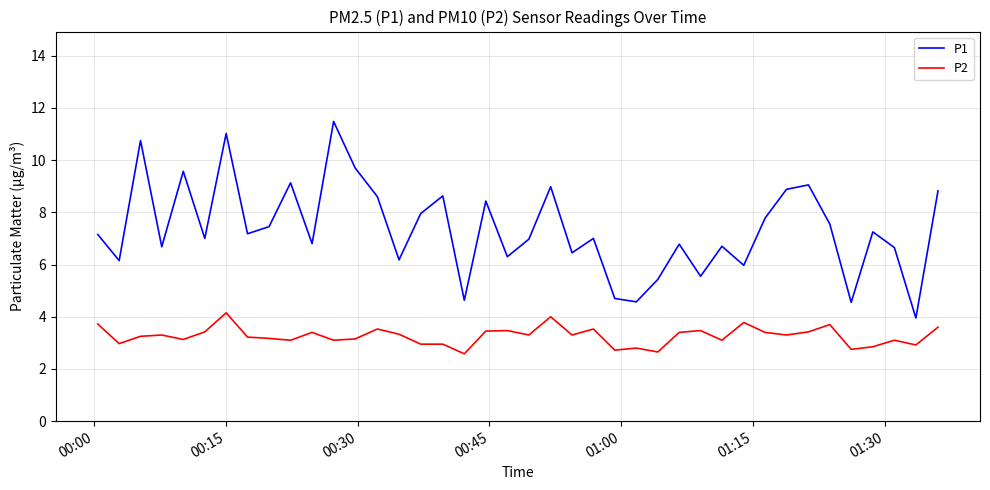

List the series in order of their peak value, highest first.

P1, P2